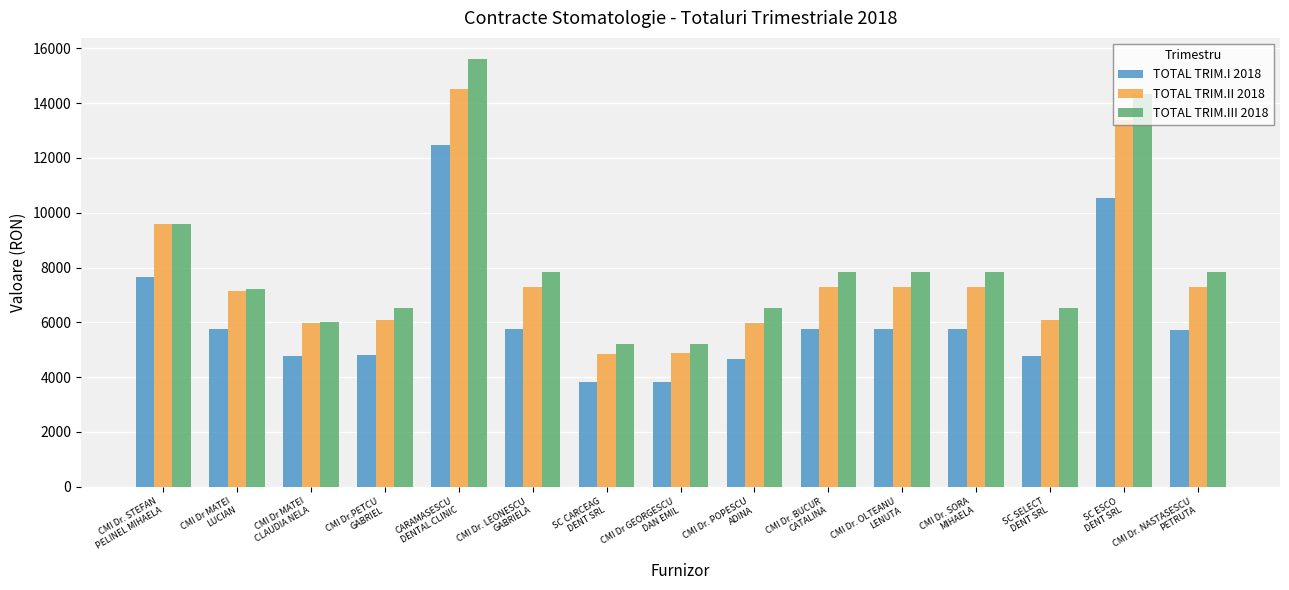

What is the lowest value of the TOTAL TRIM.III 2018 series?

5215.0